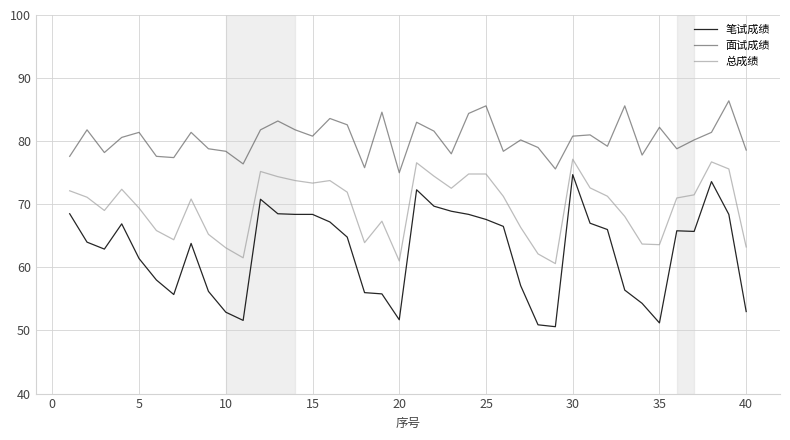

What is the maximum value for 笔试成绩?

74.7